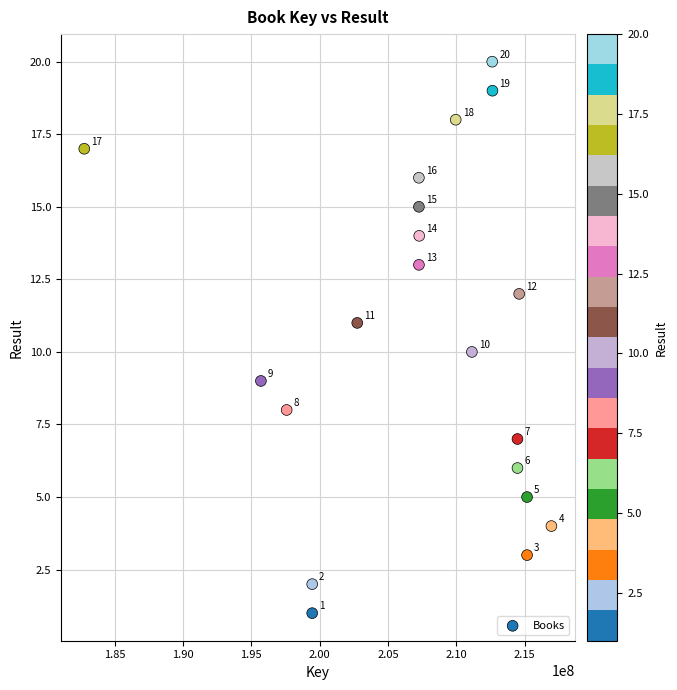

What Y value in the scatter plot is closest to 10?

10